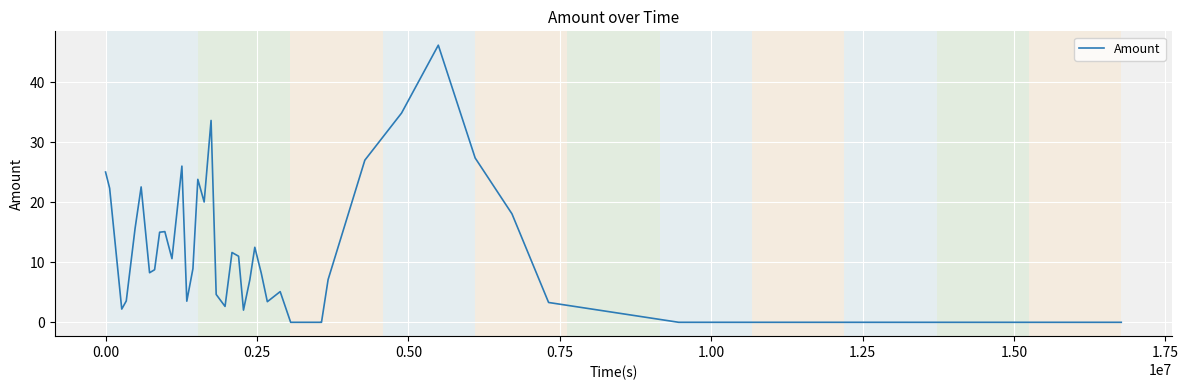

What is the difference between the maximum and minimum values?

46.1